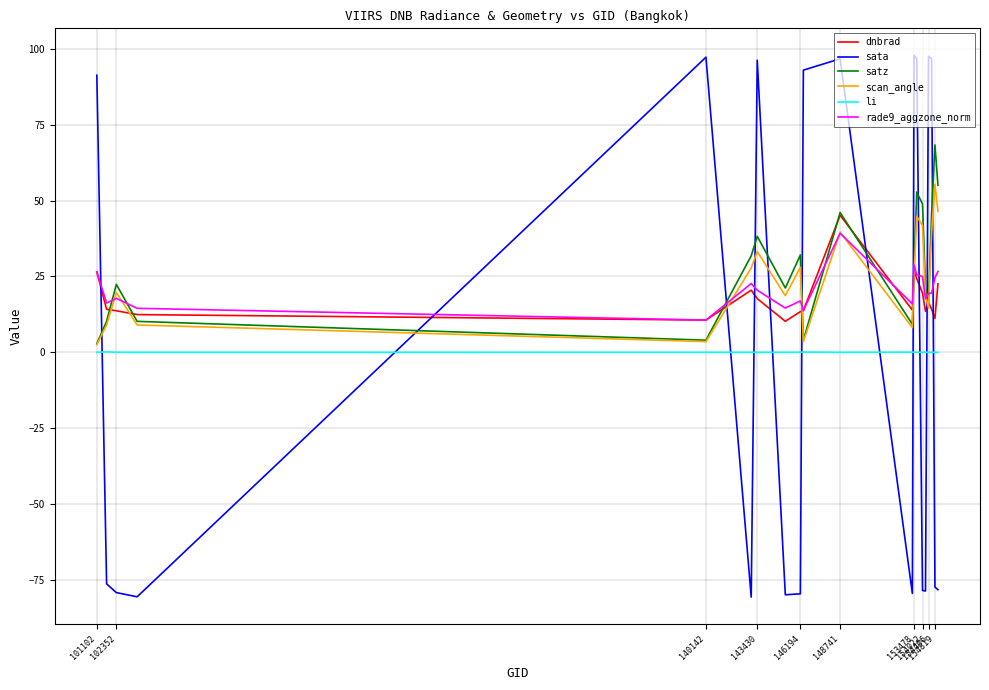

Which series has the widest spread of values?

sata